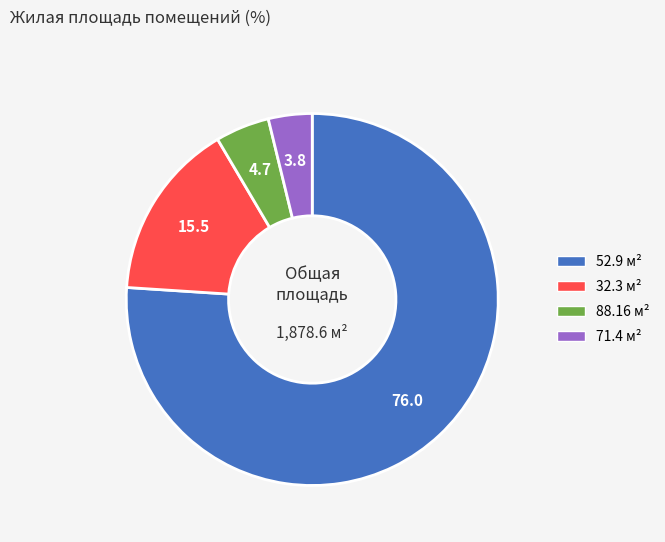

How many segments does this pie chart have?

4